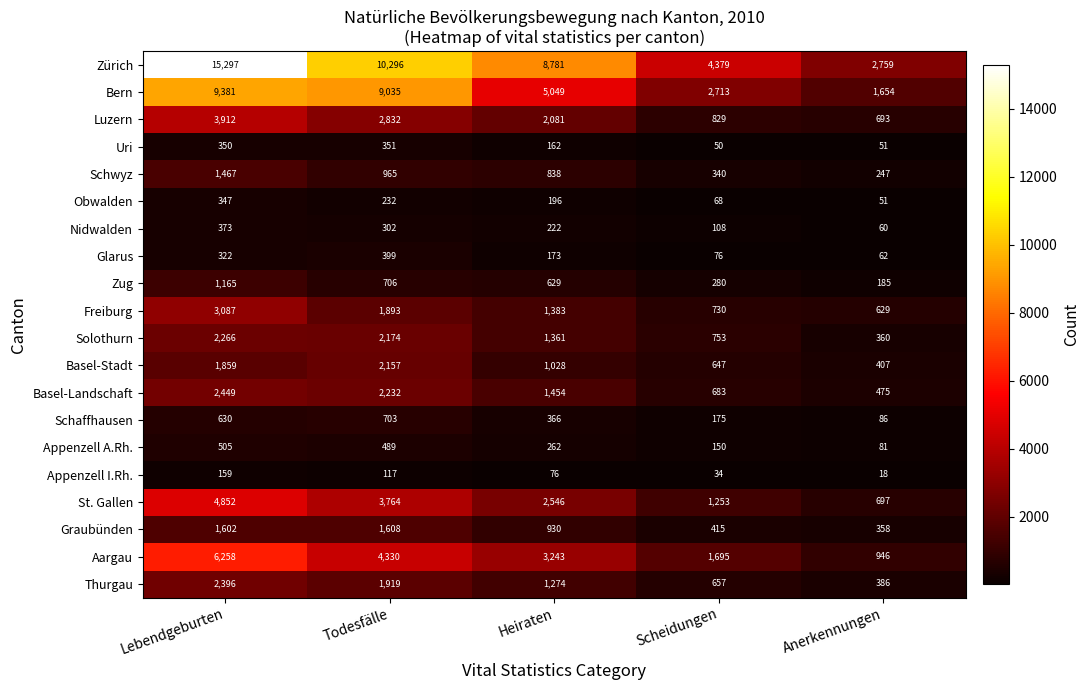

The value of Nidwalden at Todesfälle is 302. True or false?

True